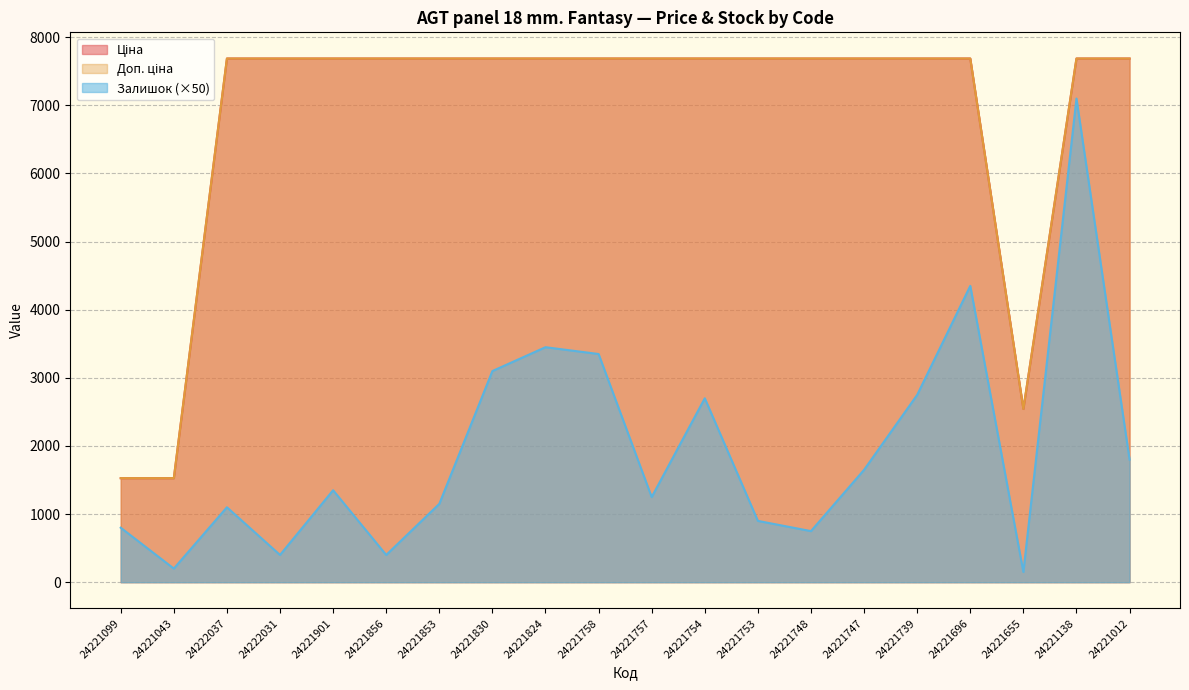

How many data points in Ціна are above 7687?

17